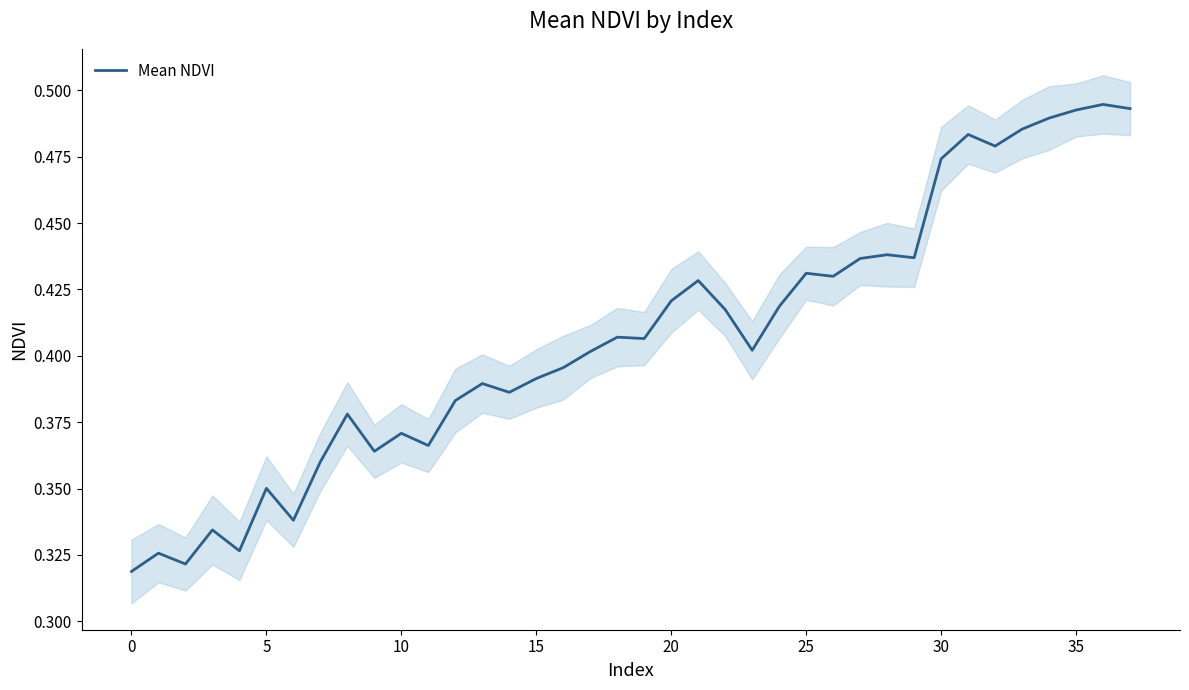

Does the chart have visible grid lines?

No